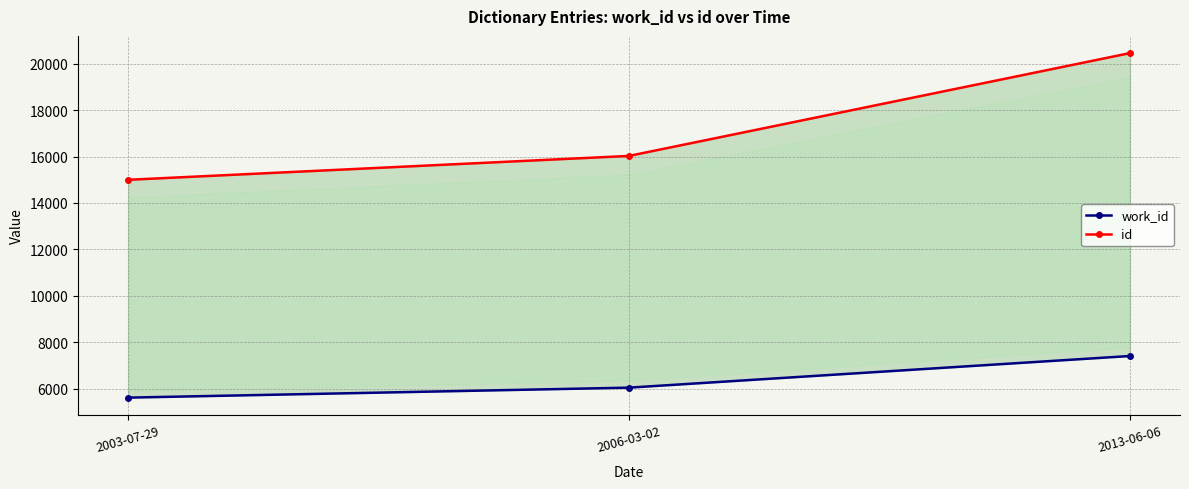

Does the chart display data point markers on the line(s)?

Yes